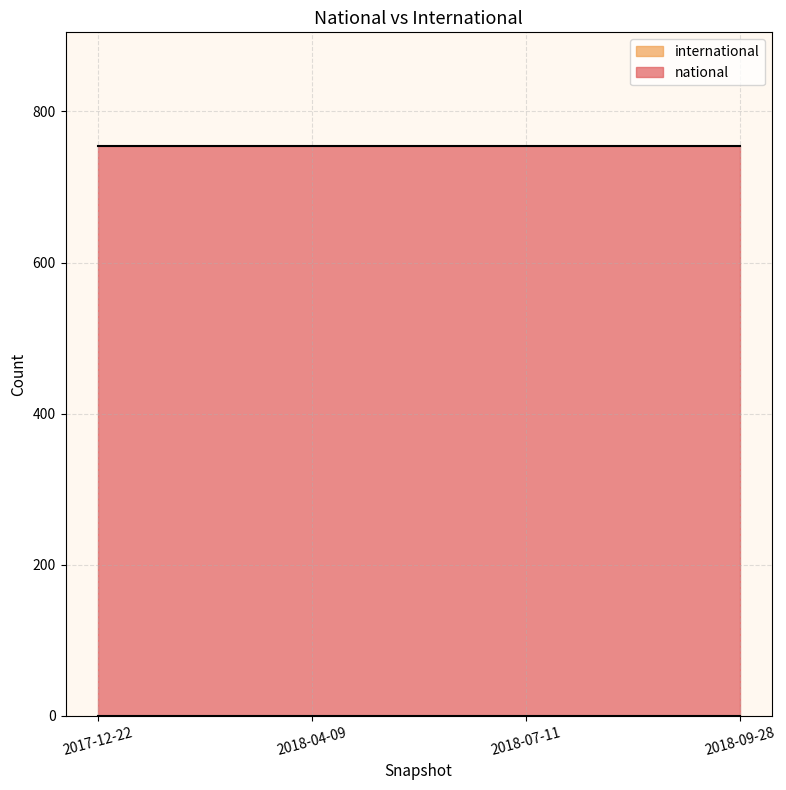

Which category has the highest value in the international series?

2017-12-22